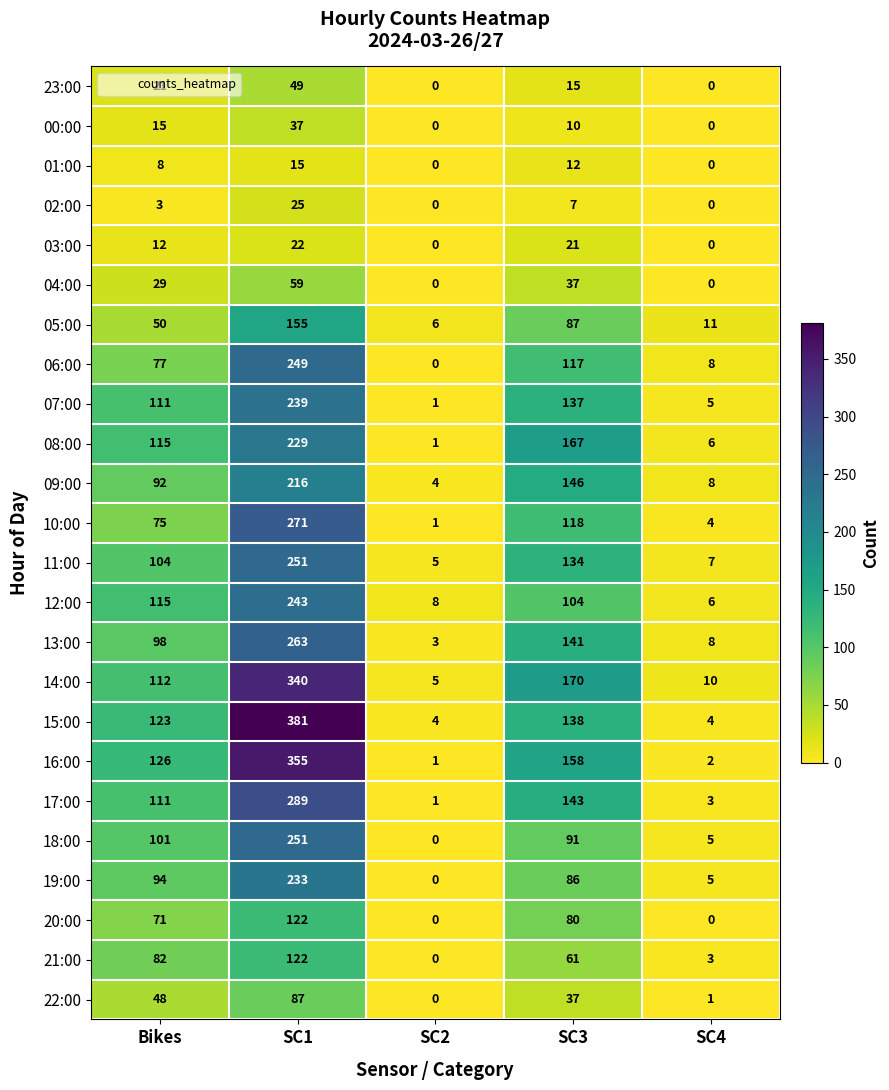

What is the spread (max minus min) of values at Bikes?

123